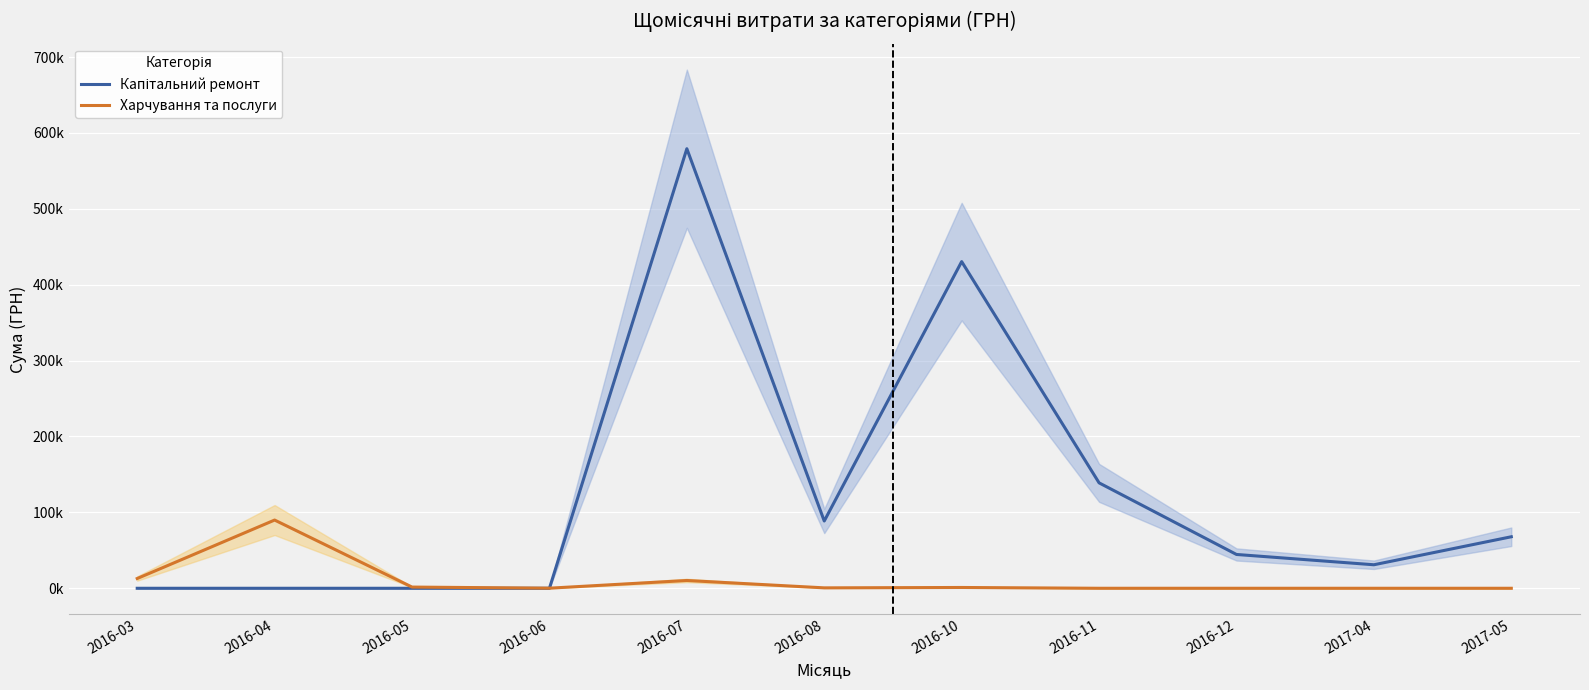

How many lines are shown in the chart?

2